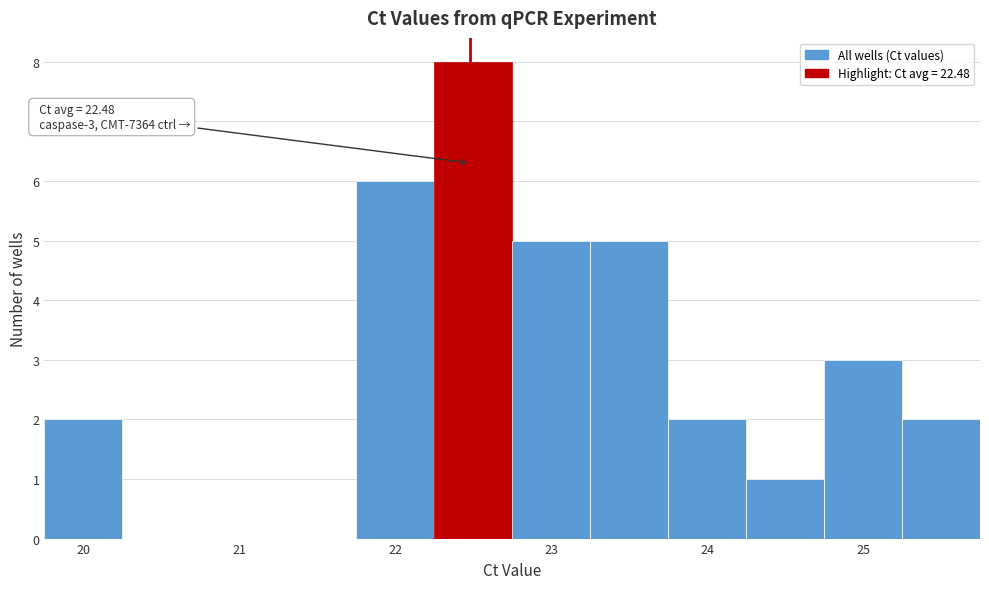

Over which range of the x-axis is the bar tallest?

22.25 to 22.75